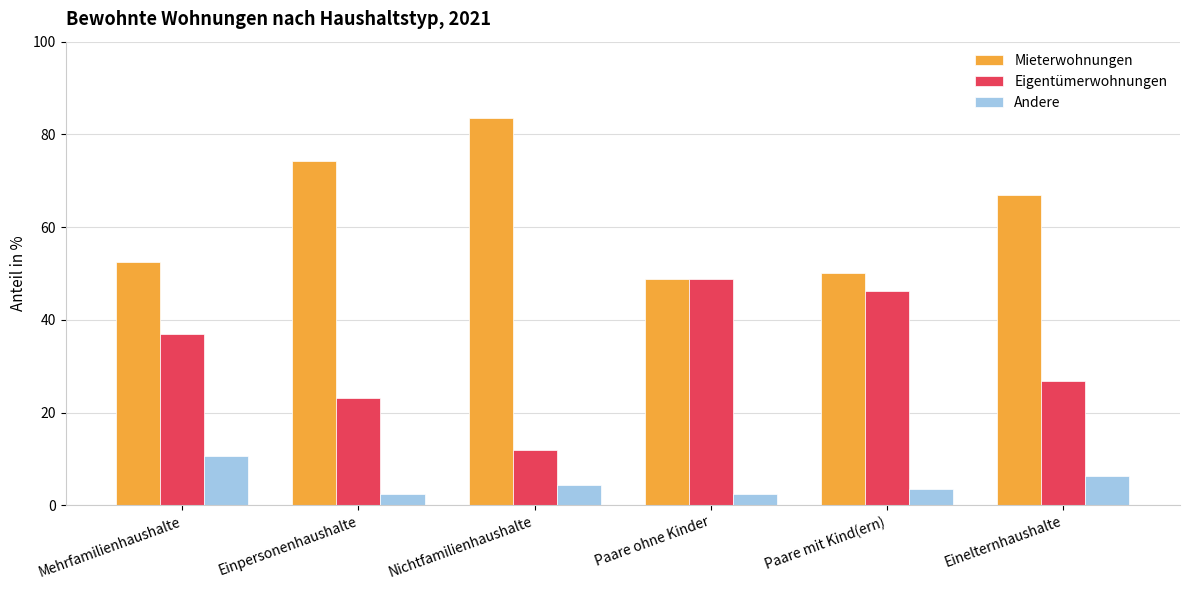

What is the difference between the maximum and minimum values in the Eigentümerwohnungen series?

36.7